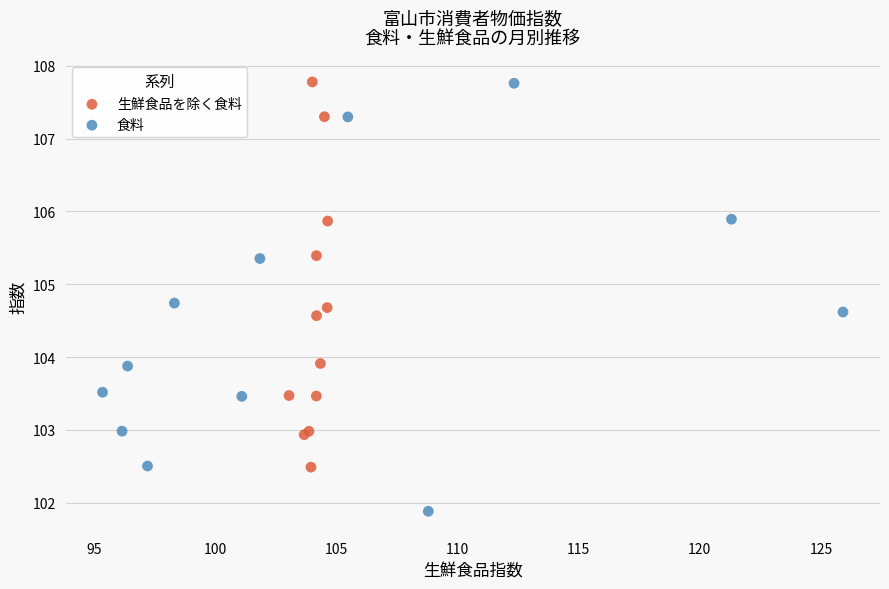

Which series has the largest Y range (max minus min)?

食料